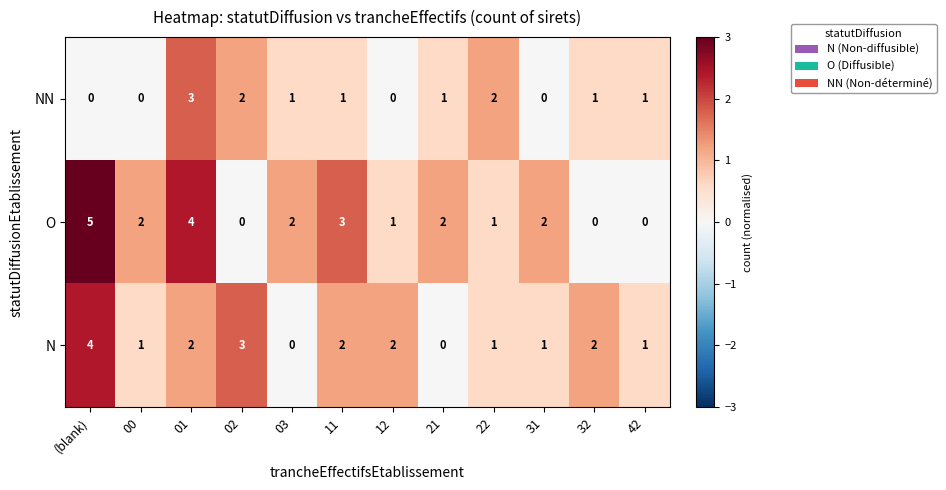

Is it true that N equals 6 at (blank)?

False